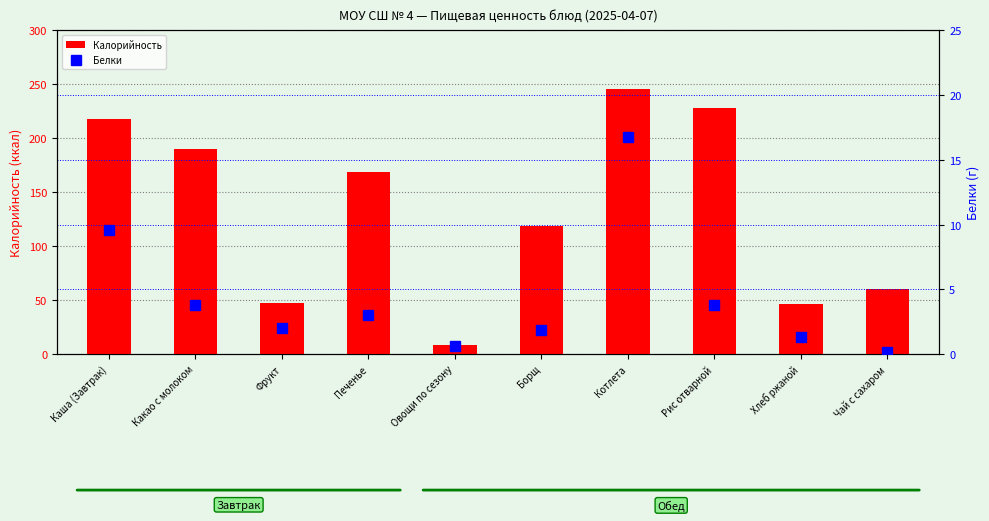

What is the sum of all Калорийность values?

1331.3